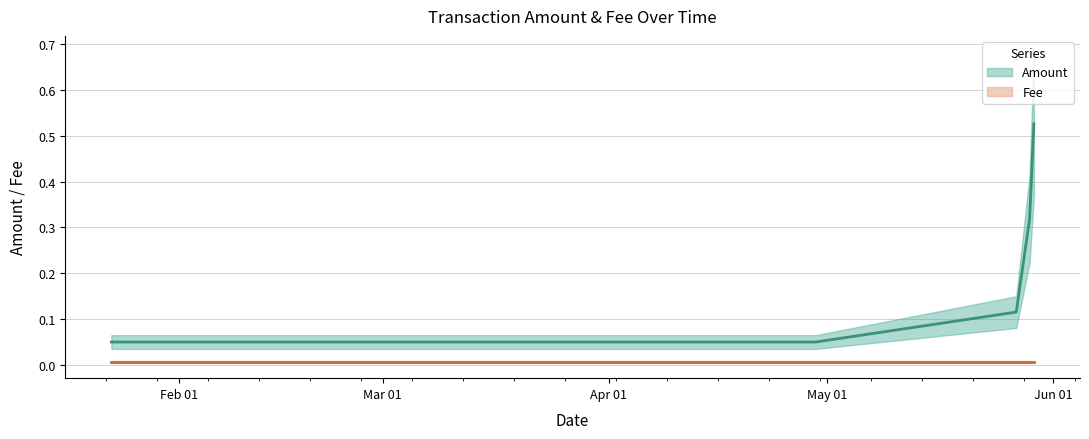

Which category has the lowest value across all series?

2019-05-29 09:25:54